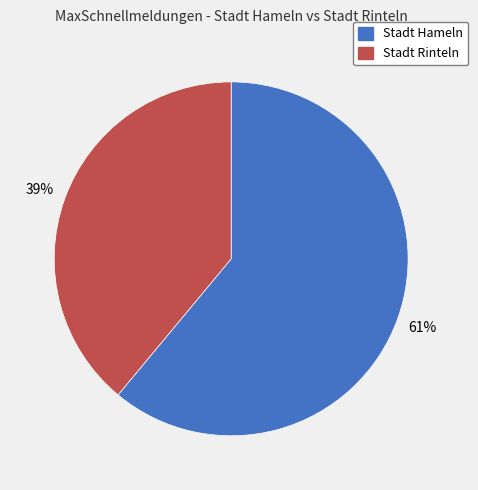

Does Stadt Hameln account for over 50% of the chart?

Yes